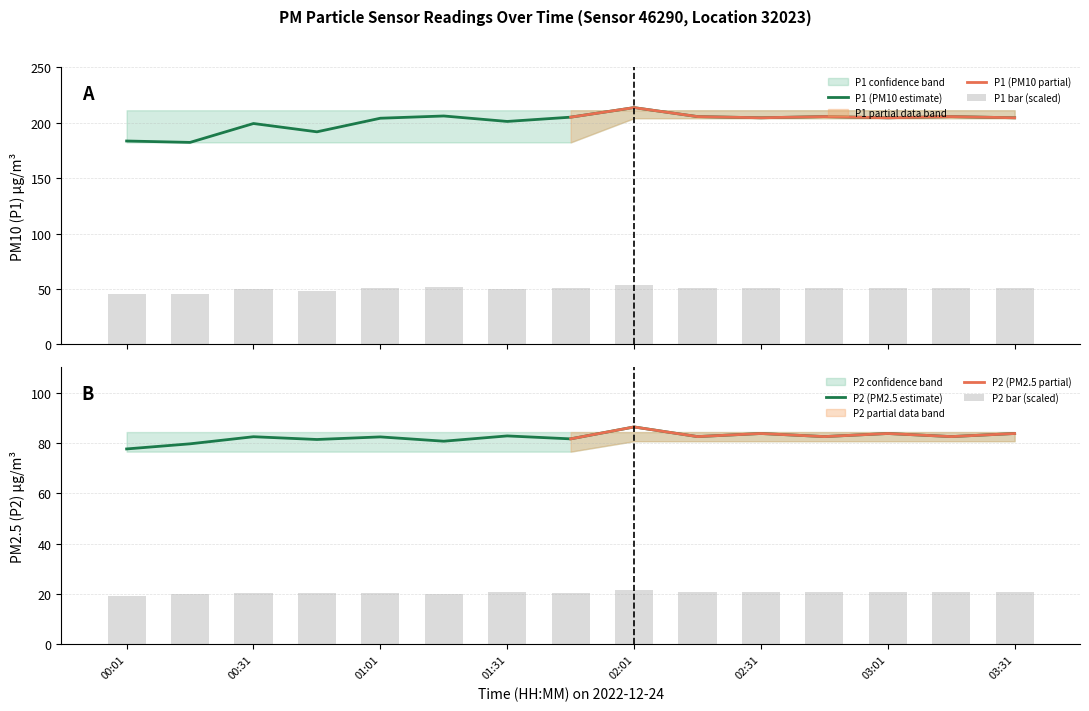

What is the sum of all P1 values?

3018.9